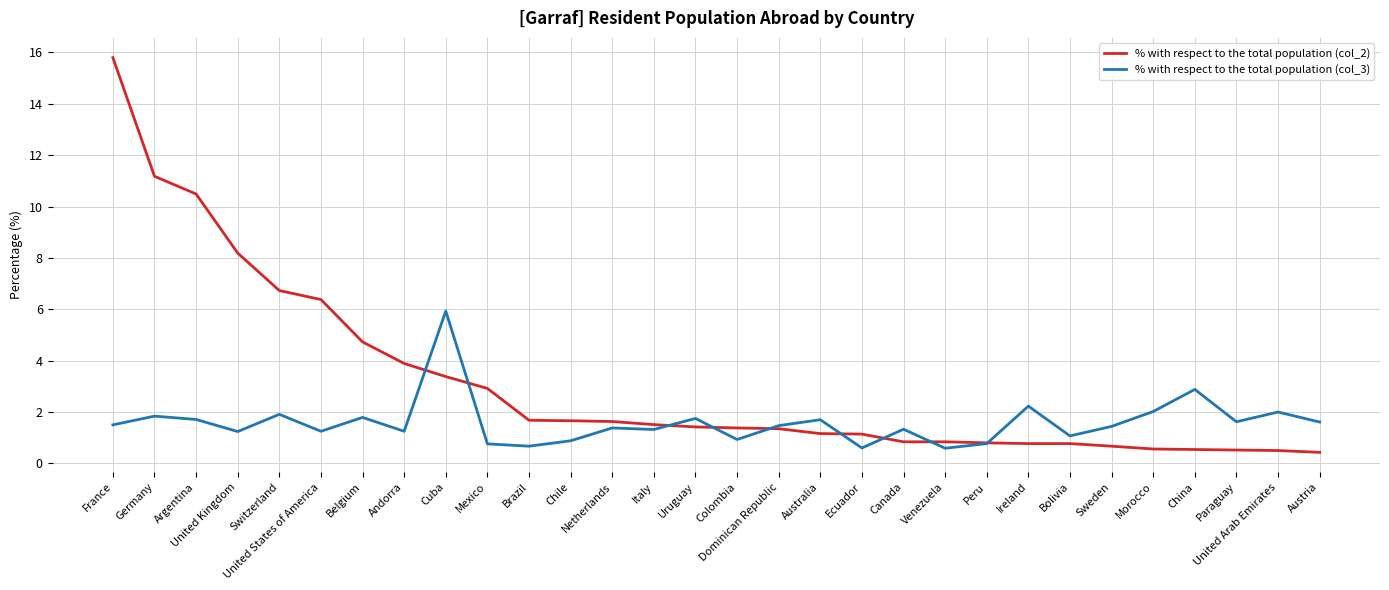

The value of % with respect to the total population (col_2) at Australia is 1.2. True or false?

True